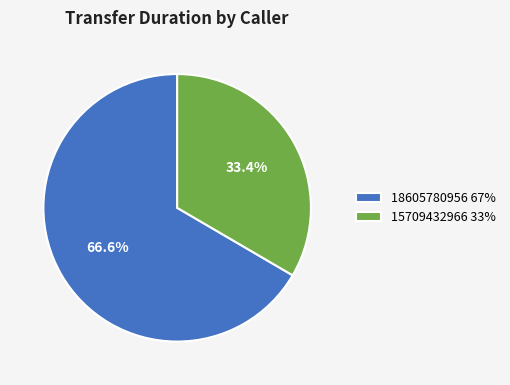

How many slices are in this pie chart?

2